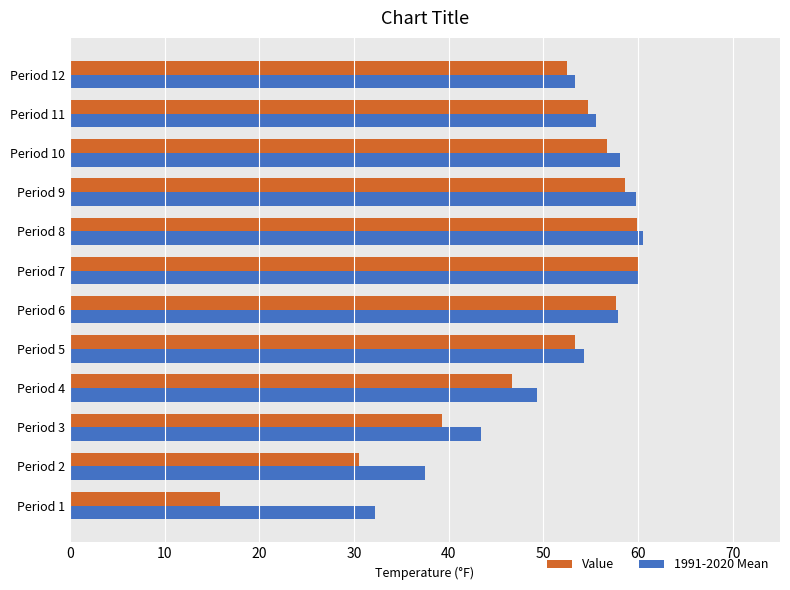

What is the minimum value shown in the chart?

15.8